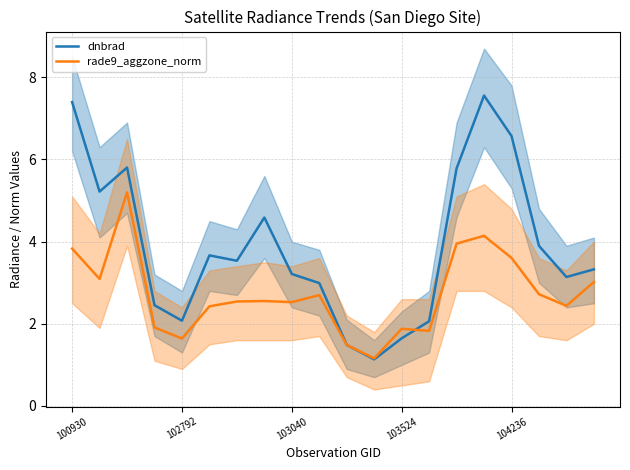

Which series ends up on top after the final intersection of rade9_aggzone_norm and dnbrad?

dnbrad